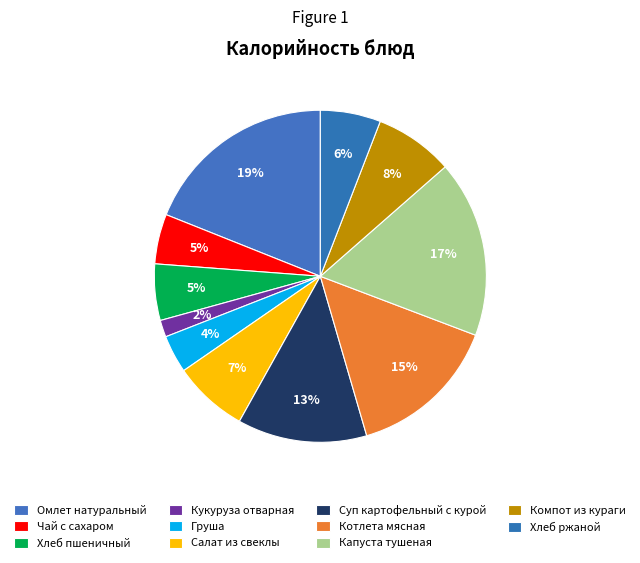

What percentage is NOT represented by Чай с сахаром?

95.1%